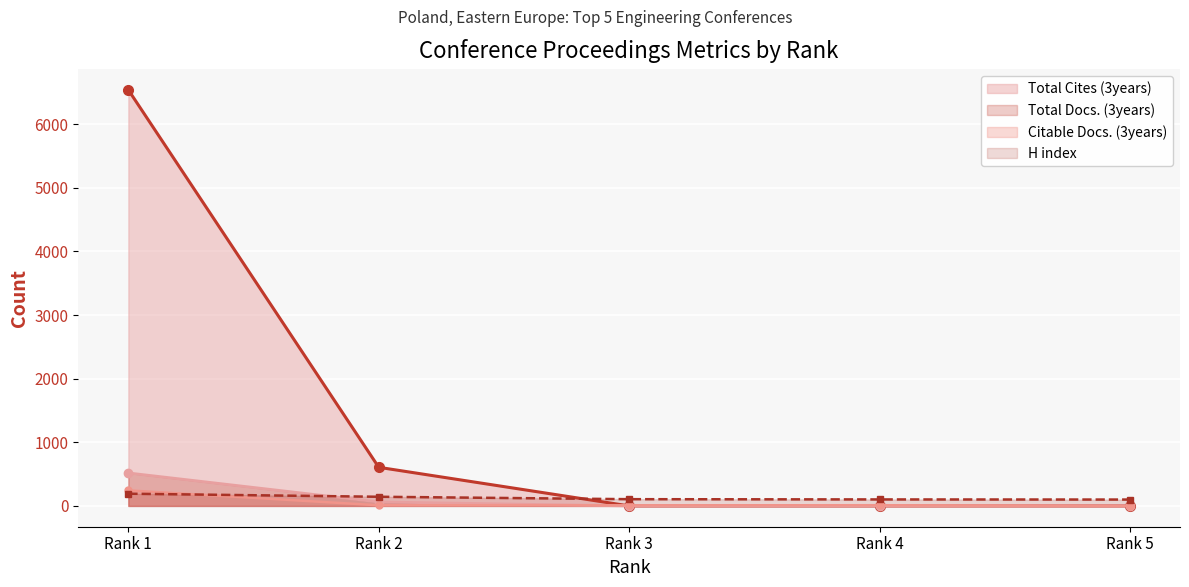

How many lines are shown in the chart?

4